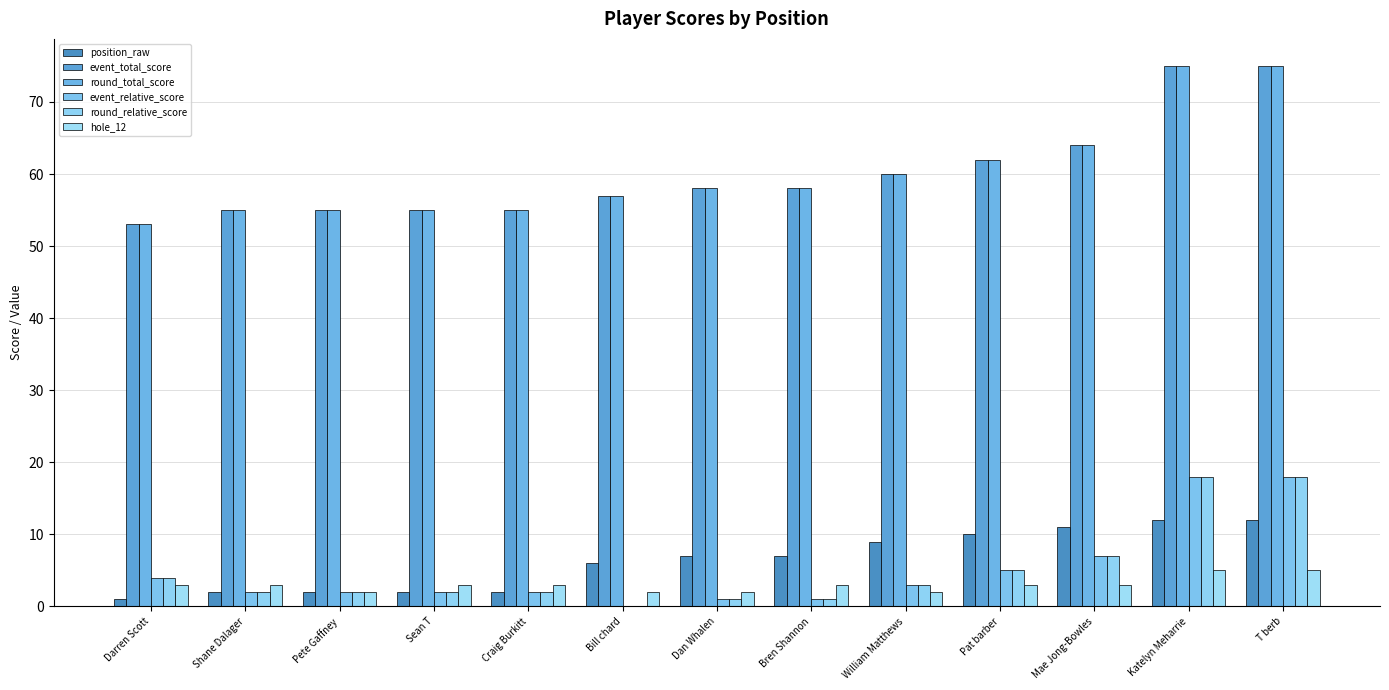

At how many categories does at least one series exceed 53?

12